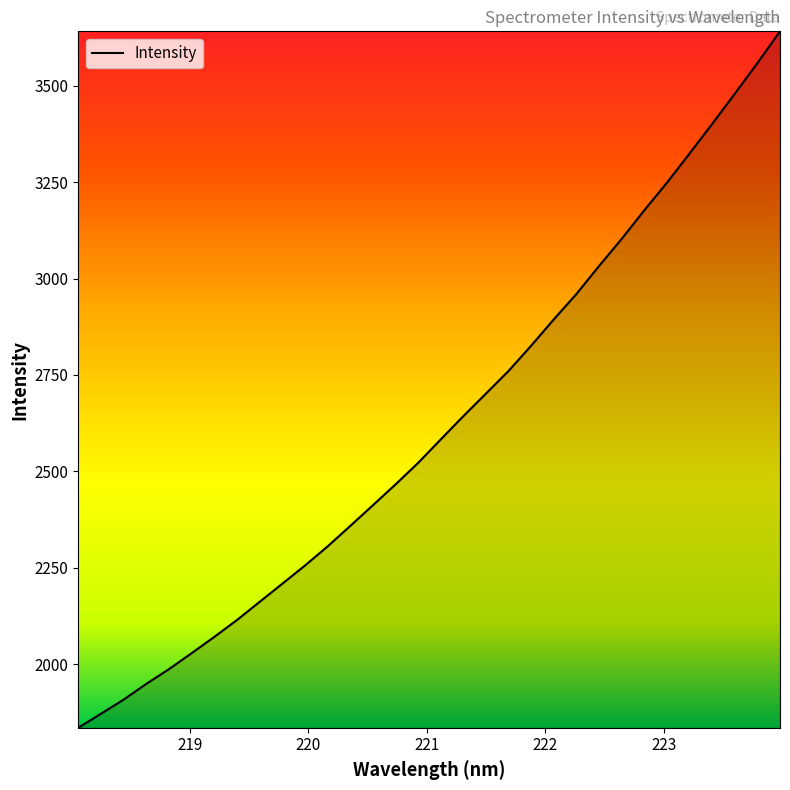

Reading left to right, list all the values displayed in this chart.

1835.0	1871.3	1908.0	1948.8	1987.0	2028.4	2070.5	2114.3	2161.3	2208.3	2255.4	2305.1	2358.1	2411.8	2465.8	2521.8	2582.6	2643.1	2701.7	2760.4	2826.0	2894.2	2960.1	3032.6	3102.9	3177.0	3248.6	3324.3	3401.0	3479.2	3558.7	3641.0